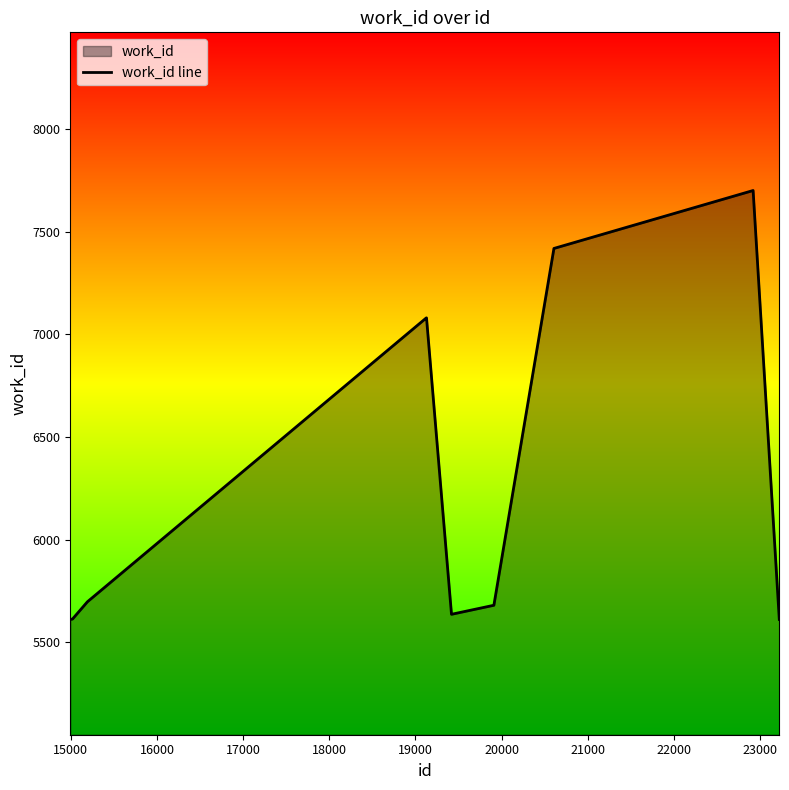

What is the value of the 8th point from the left?

7418